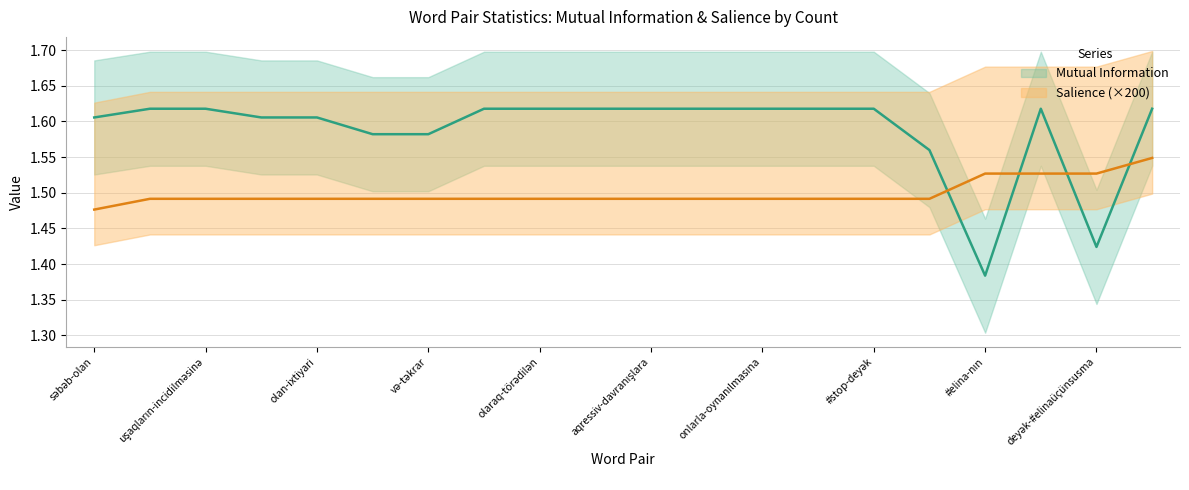

Where do Salience and Mutual Information first cross each other?

#elinaüçünsusma-#bullinqəson and #elina-nın